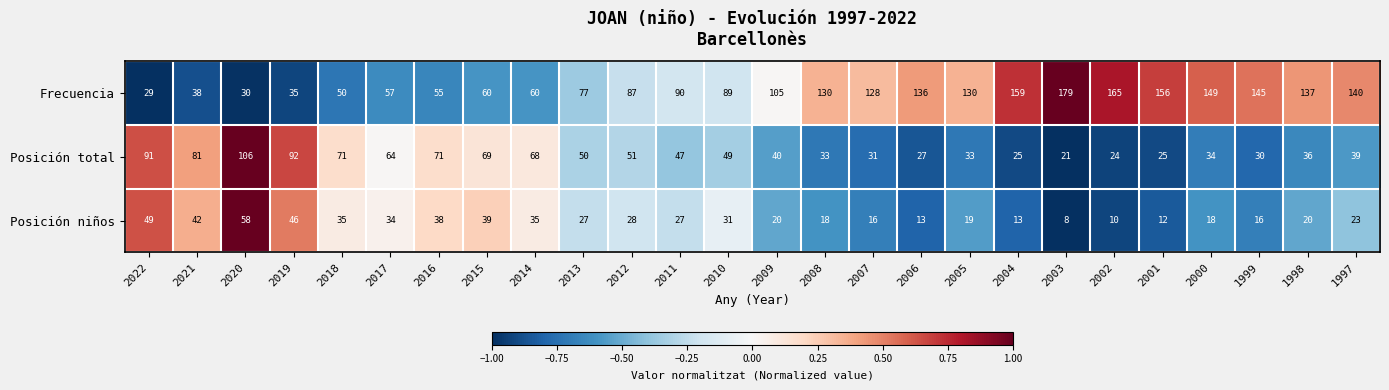

At which label does Frecuencia reach its minimum?

2022